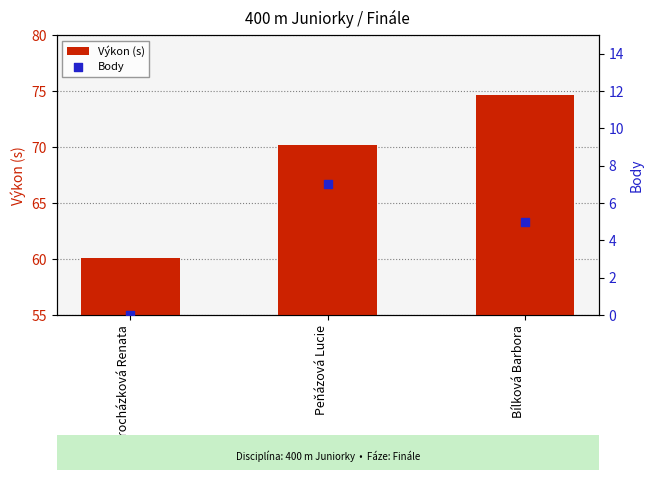

Which series contains the highest Y value?

Výkon (s)